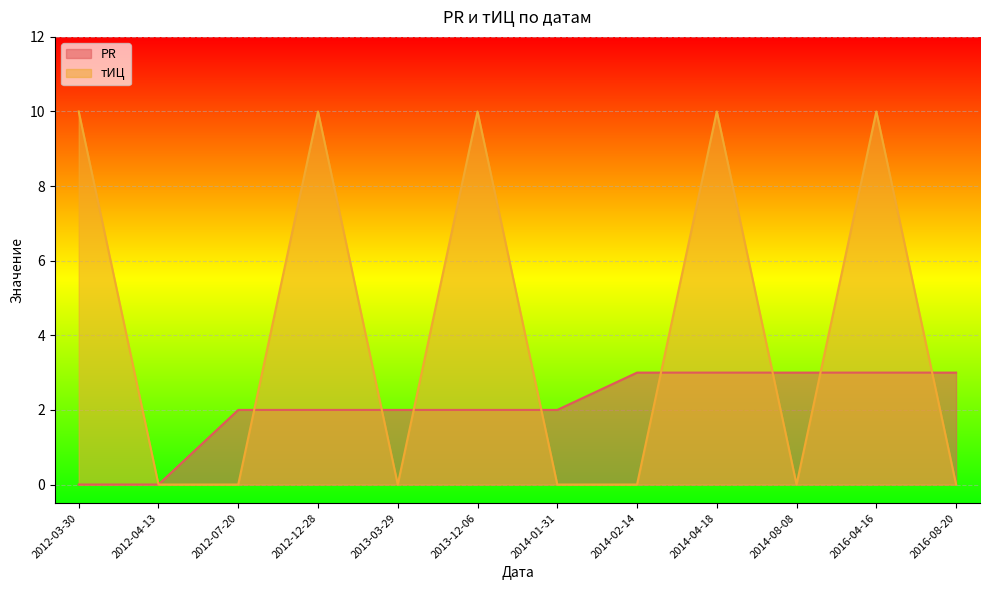

At how many categories does at least one series exceed 0?

11